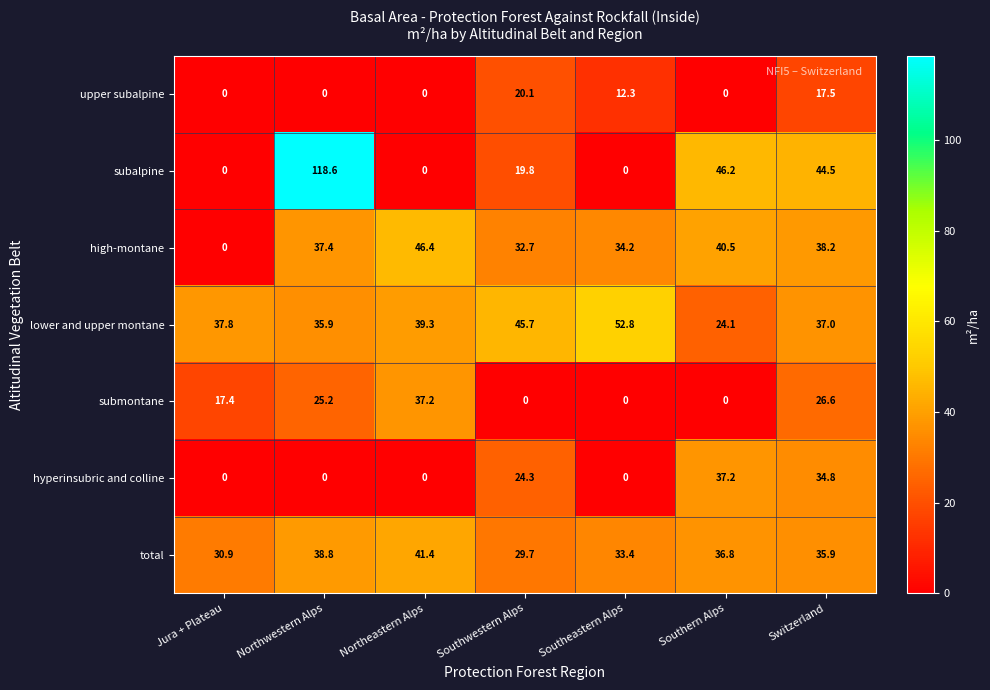

Which category has the highest value across all series?

Northwestern Alps